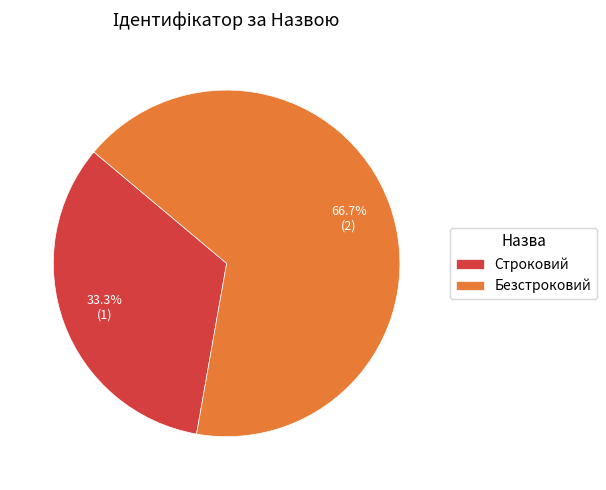

Rank the categories by value from lowest to highest.

Строковий, Безстроковий